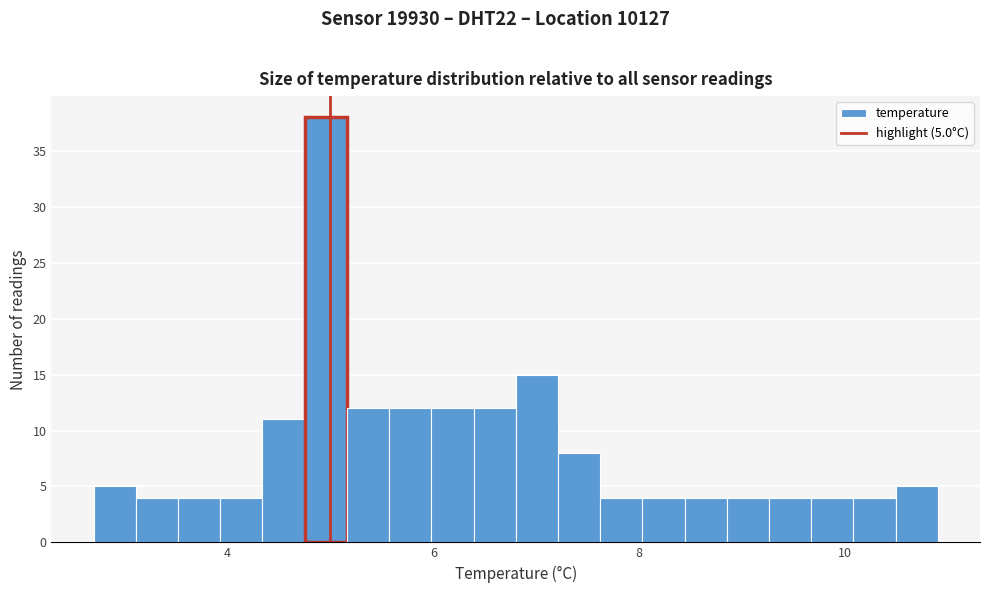

Read against the x-axis, roughly where is the centre of the tallest bar?

5.0